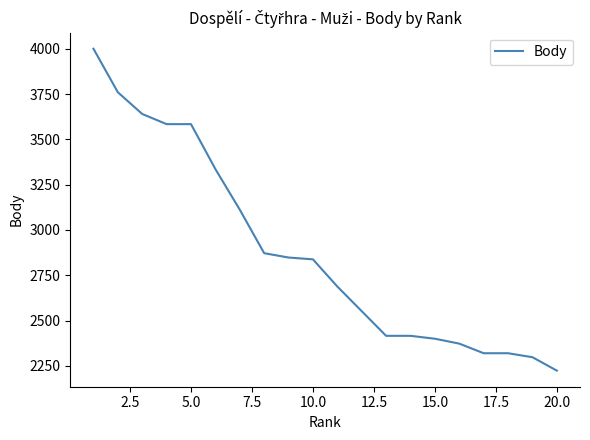

Reading left to right, extract all data points from this chart.

4000	3760	3640	3584	3584	3336	3112	2872	2848	2838	2688	2552	2416	2416	2400	2373	2320	2320	2298	2224